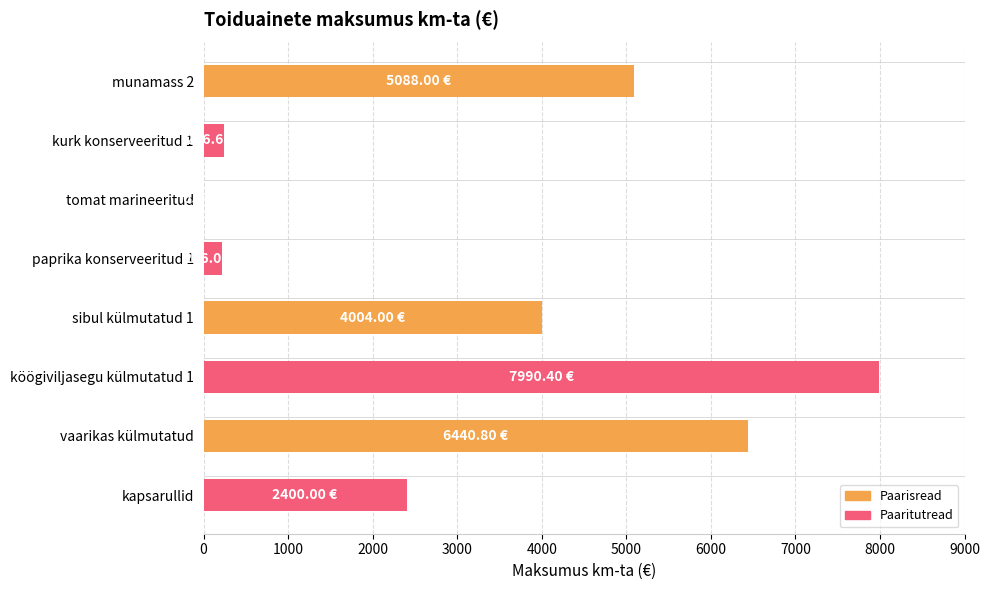

Are the bars horizontal?

Yes